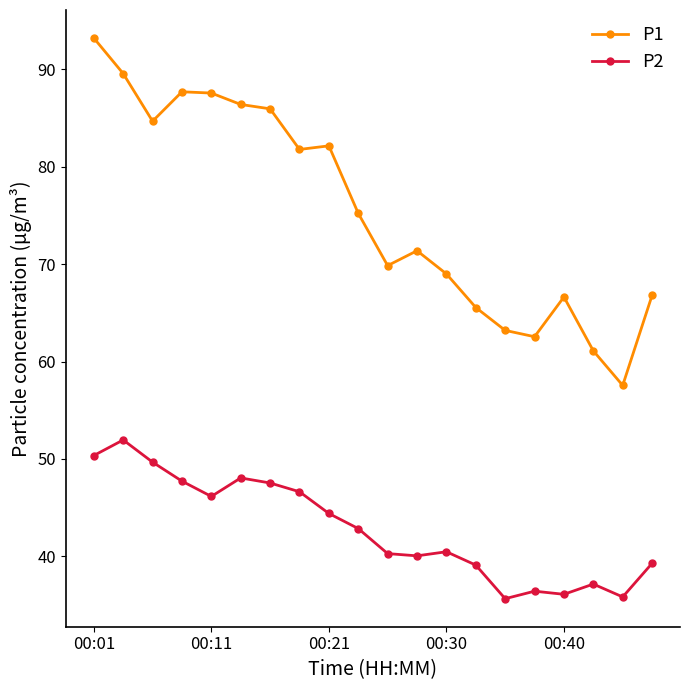

True or false: P2 and P1 cross at least once.

False